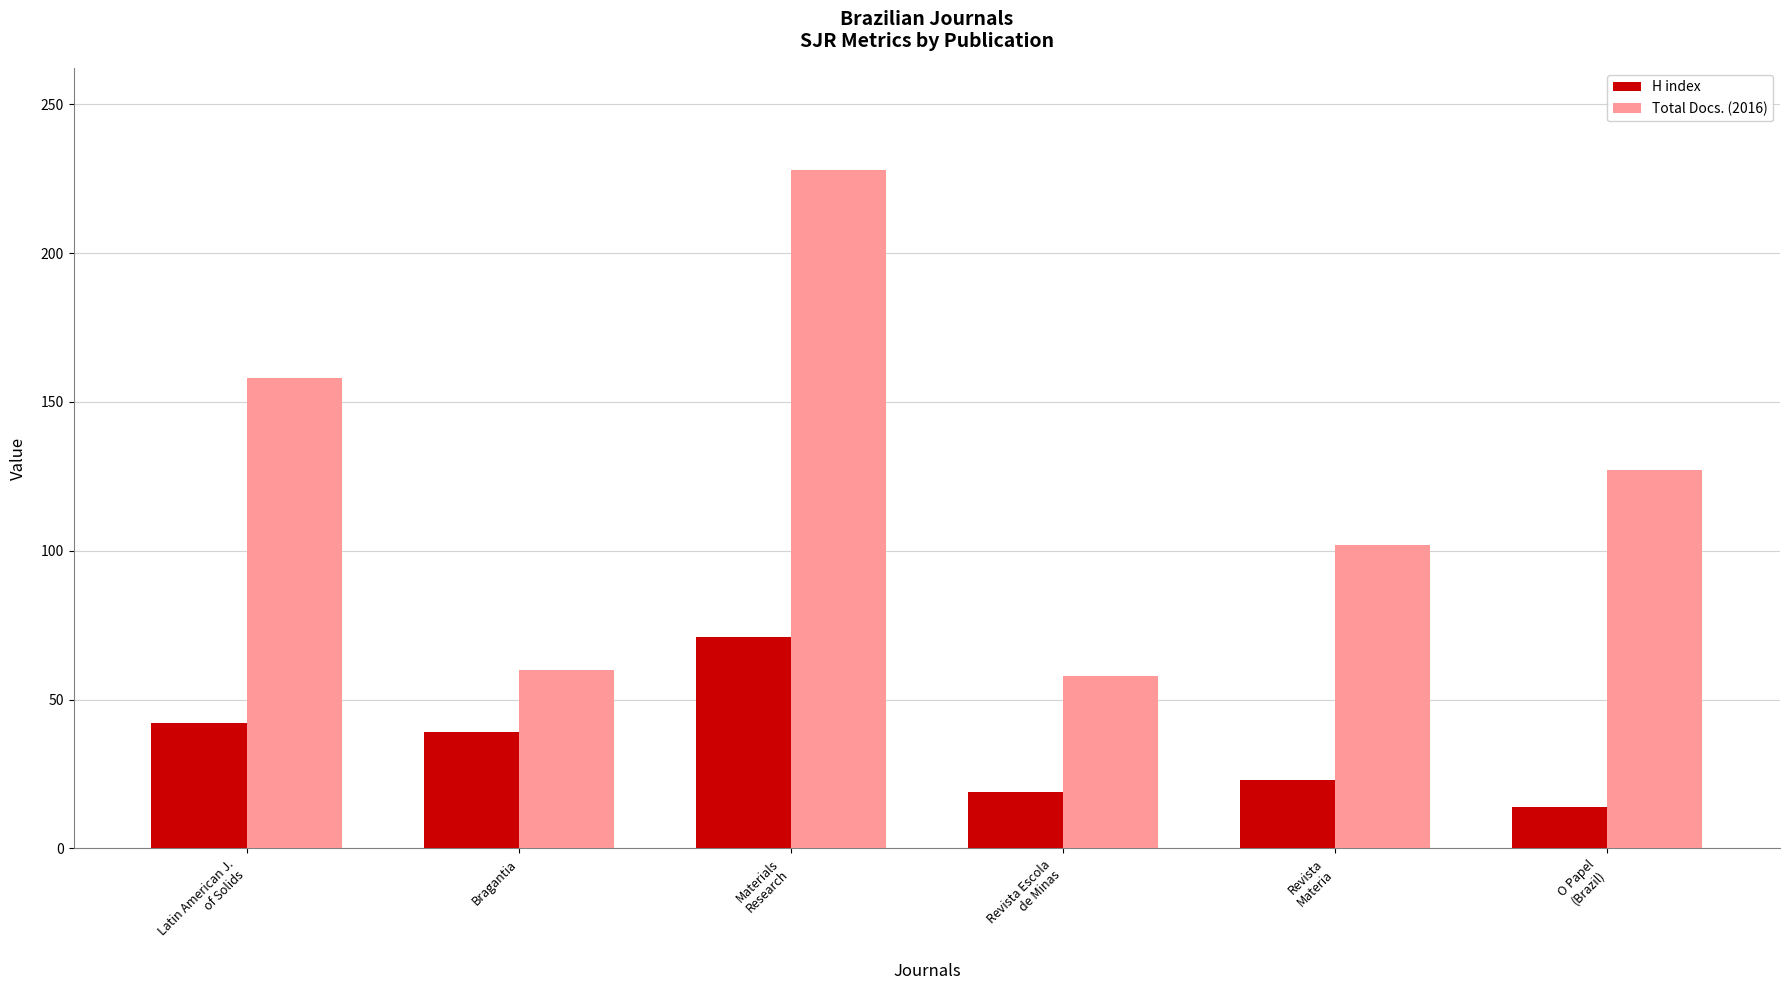

What is the label of the 1st bar from the left?

Latin American J.
of Solids